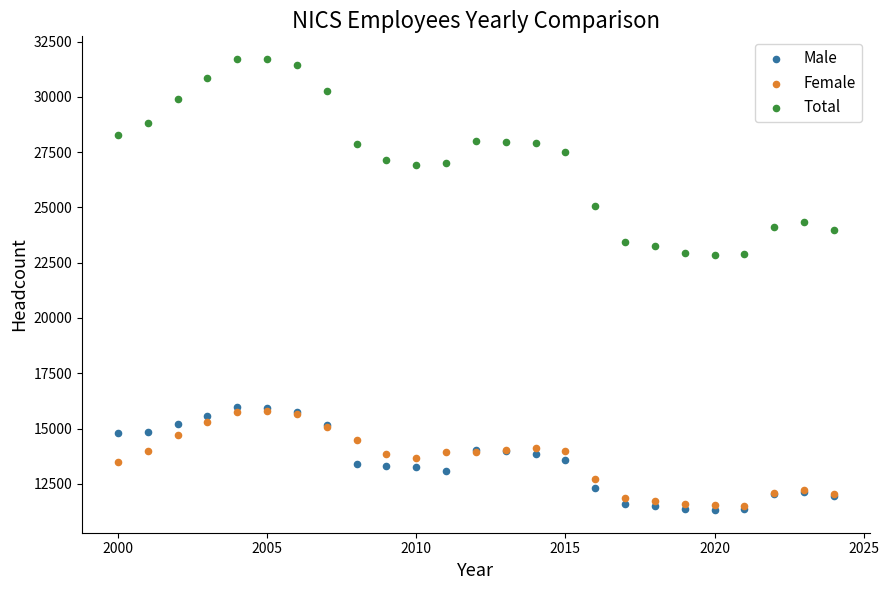

Which series has the largest Y range (max minus min)?

Total